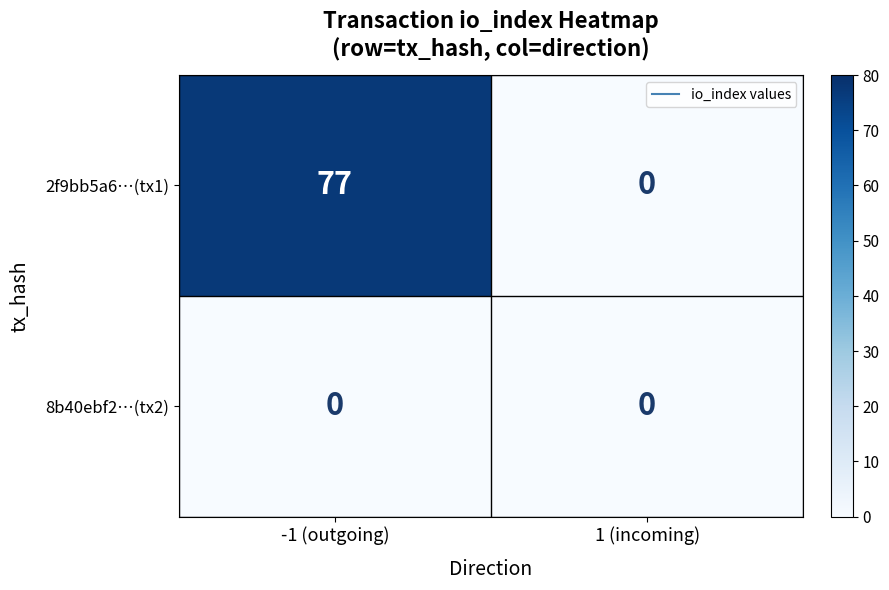

The 2f9bb5a6…(tx1) series shows -44 at 1 (incoming). True or false?

False